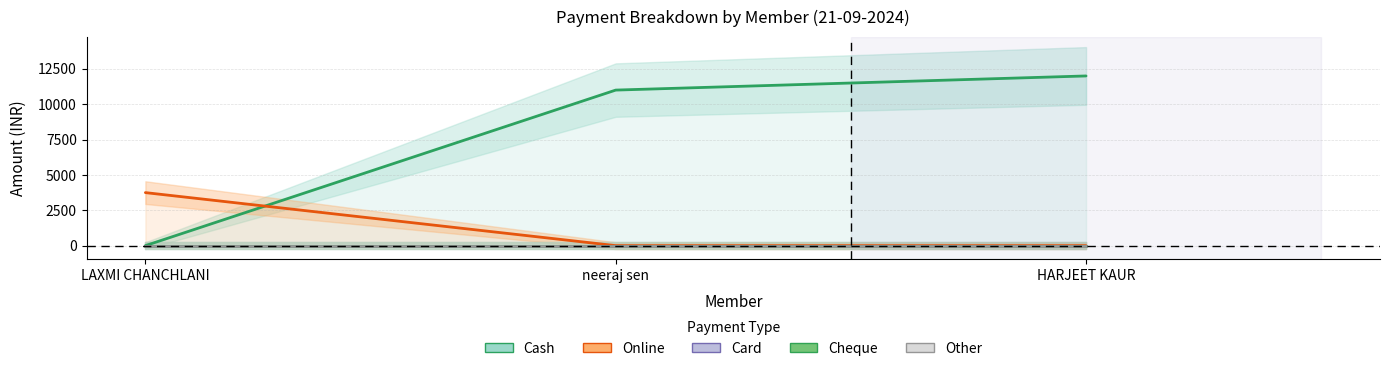

The Other series shows 0 at LAXMI CHANCHLANI. True or false?

True